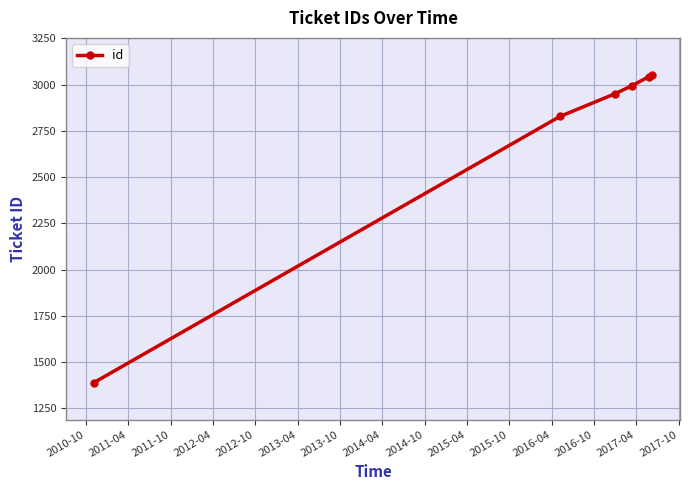

What is the sum of all values?

16259